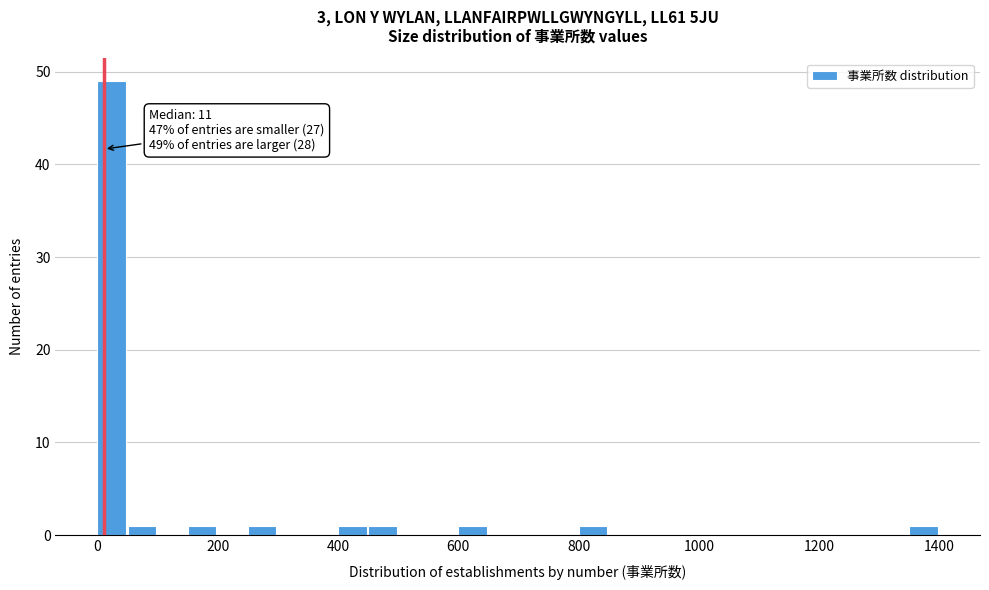

Around what value on the x-axis is the tallest bar? Give the approximate position of its centre, as read against the axis.

20